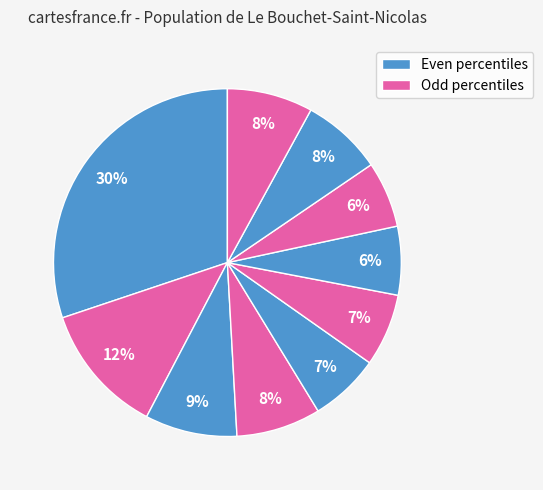

How many slices are in this pie chart?

10